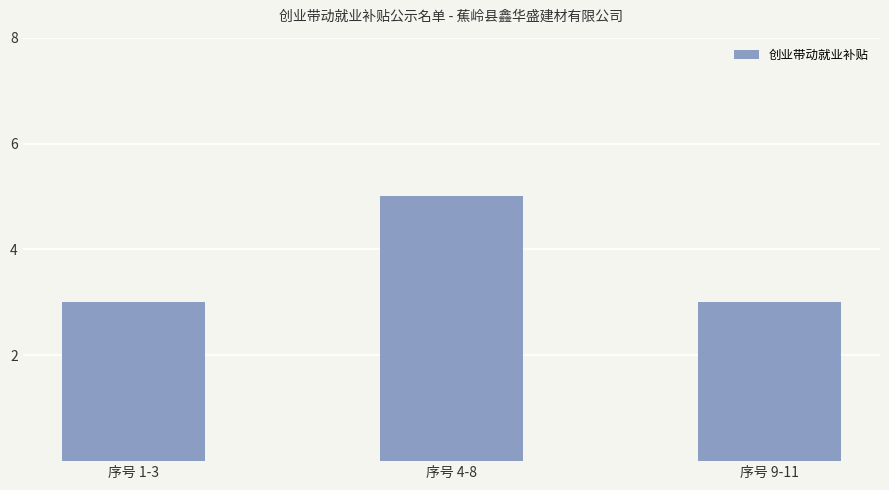

What is the label of the 3rd bar from the right?

序号 1-3